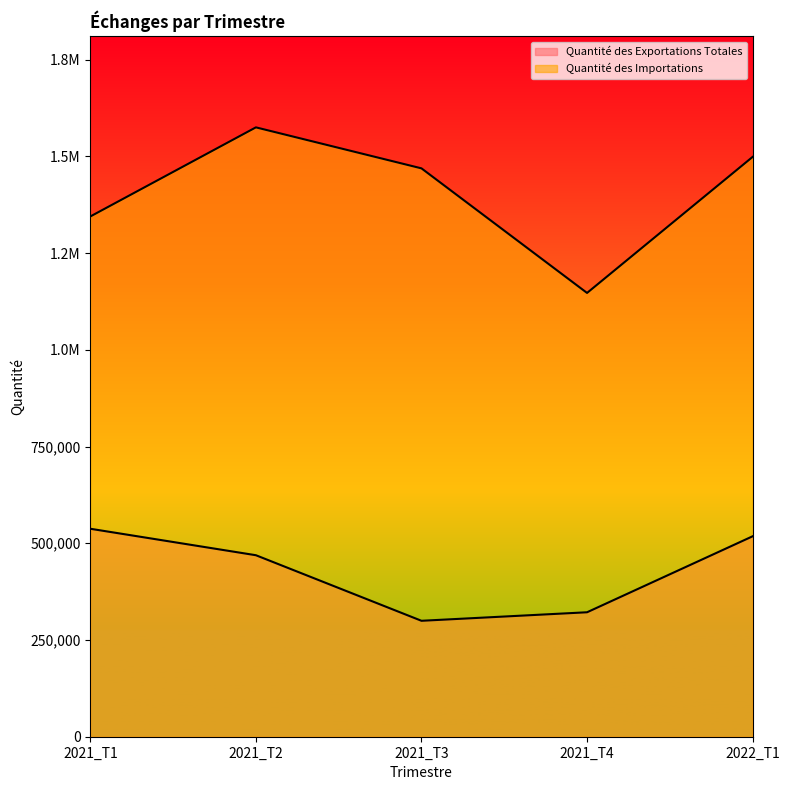

The value of Quantité des Exportations Totales at 2021_T4 is 467435.1. True or false?

False